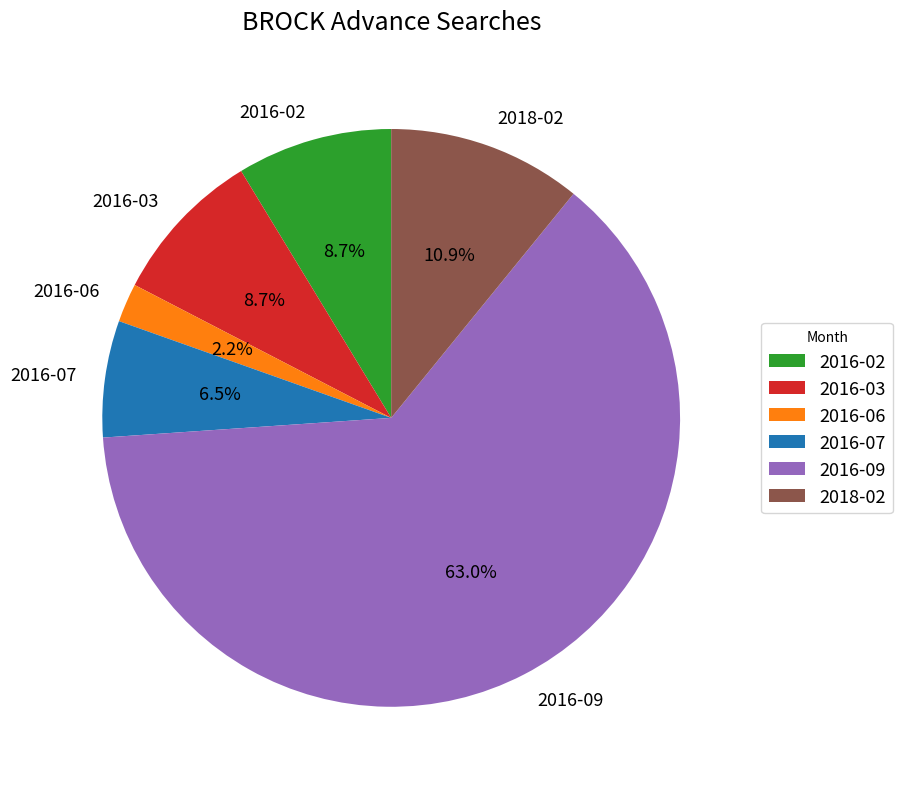

To the nearest percent, what is the difference between the 2016-02 and 2016-09 slice percentages?

54%